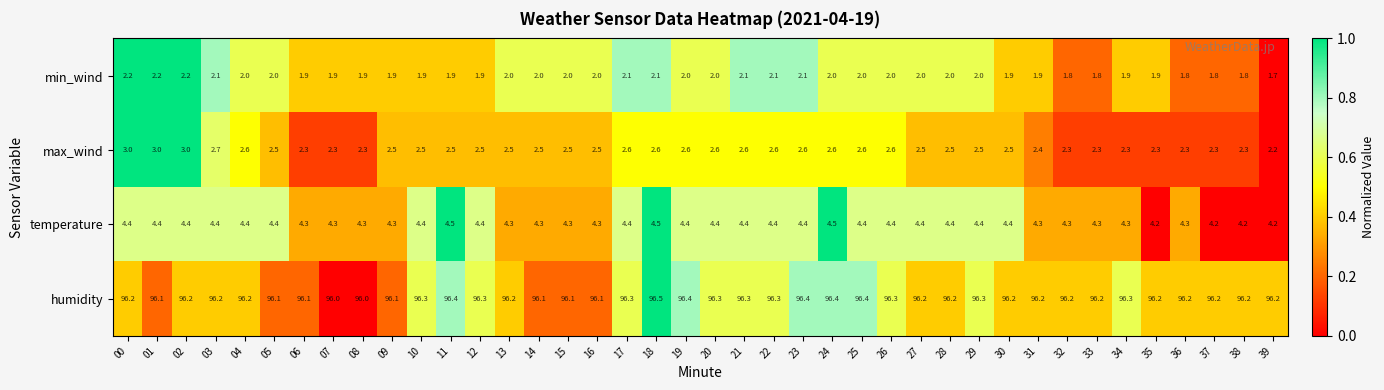

What is the sum of the temperature values at 33 and 13?

8.6